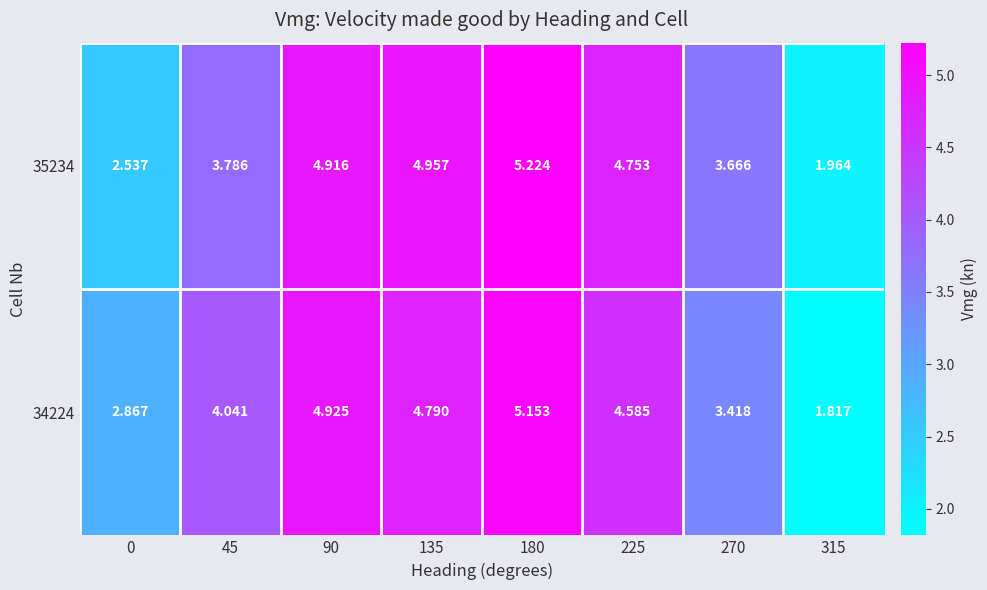

At which category does the chart reach its peak across all series?

180